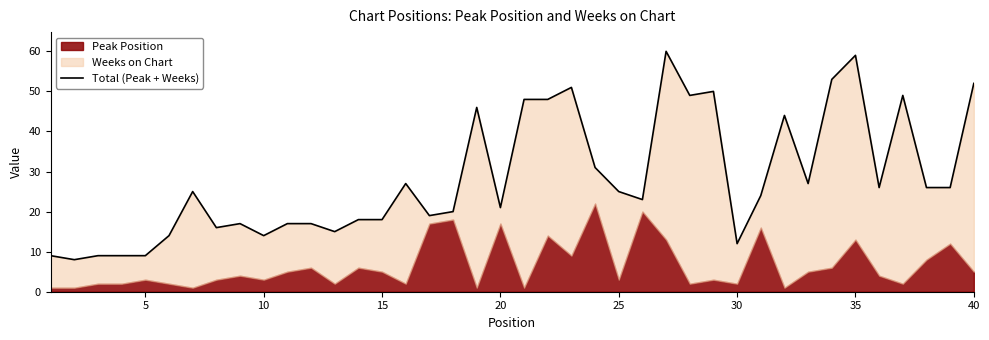

How many lines are shown in the chart?

1